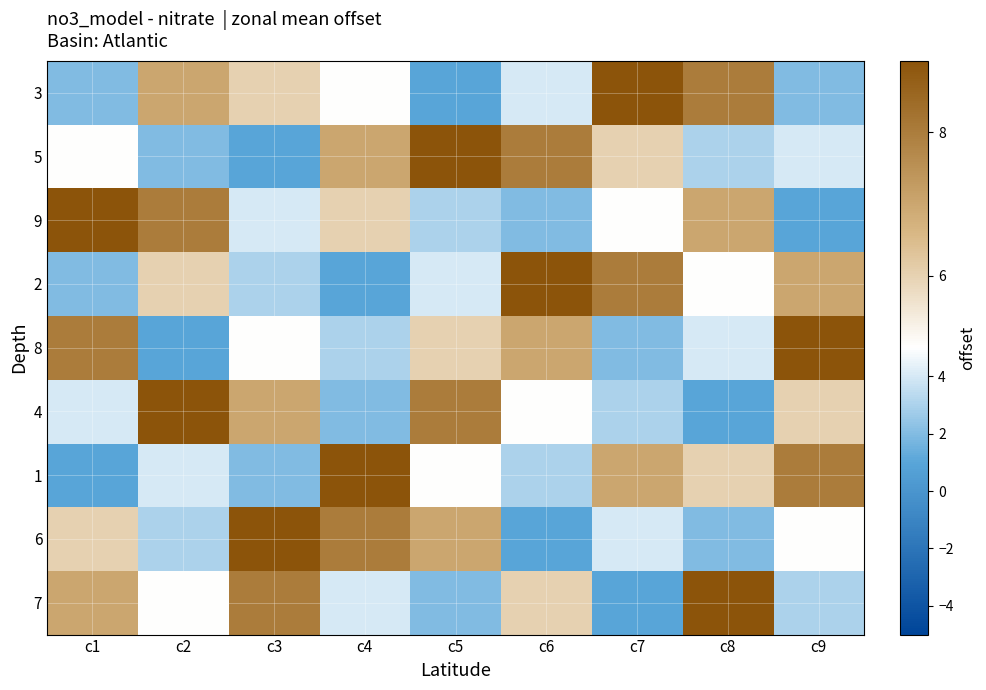

Which series has the largest total across all categories?

5